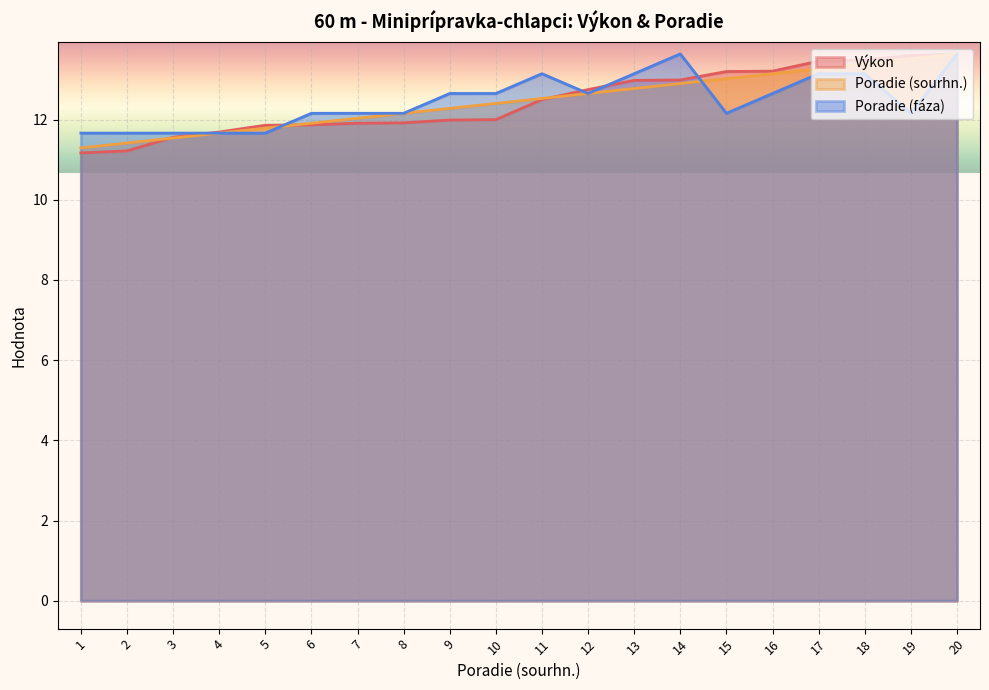

Between 8 and 12, which is larger?

12